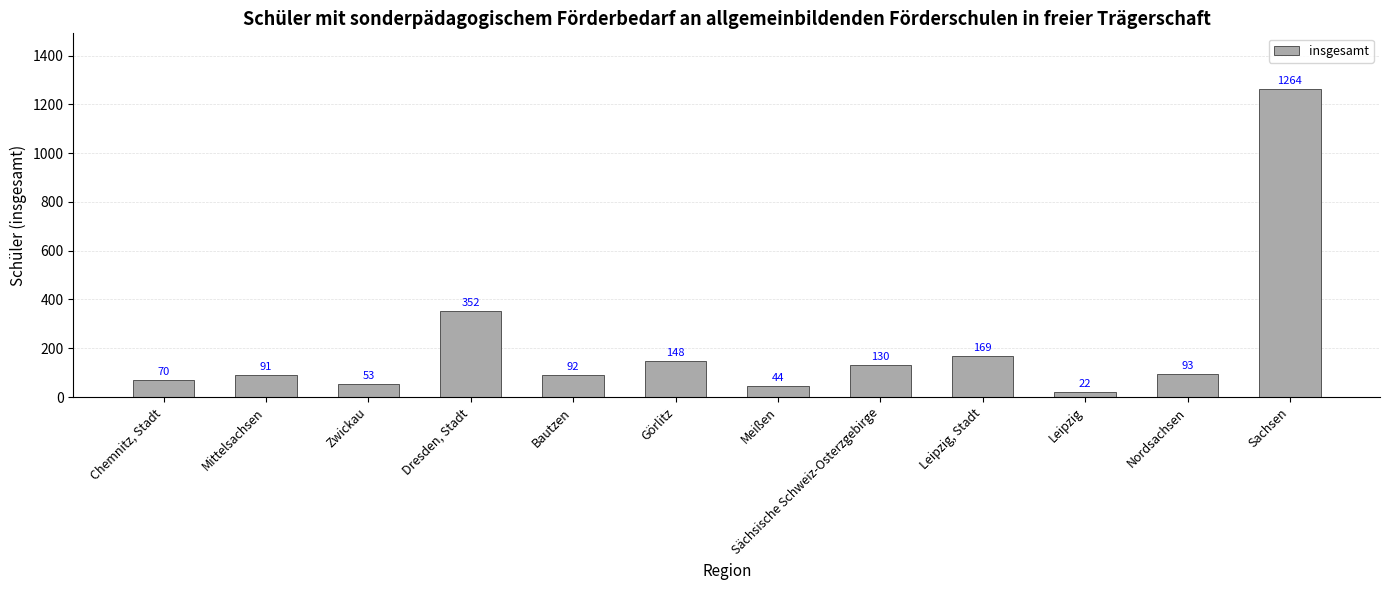

What is the label of the 1st bar from the left?

Chemnitz, Stadt